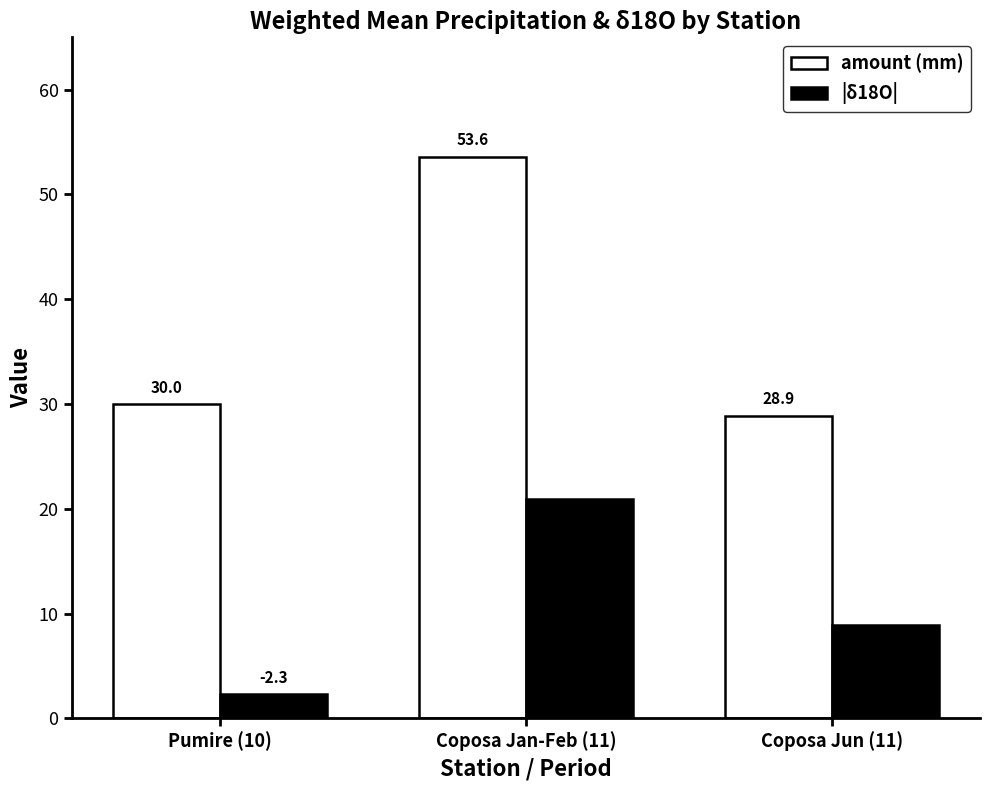

Are the bars horizontal?

No